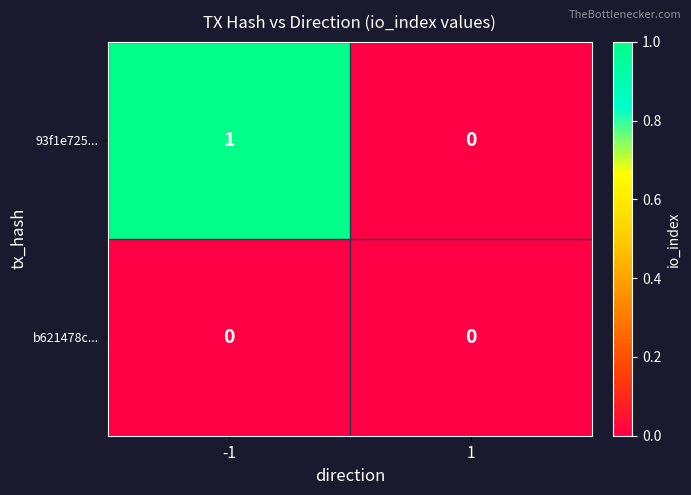

Reading left to right, list all the values displayed in this chart.

93f1e725...: -1=1	1=0
b621478c...: -1=0	1=0